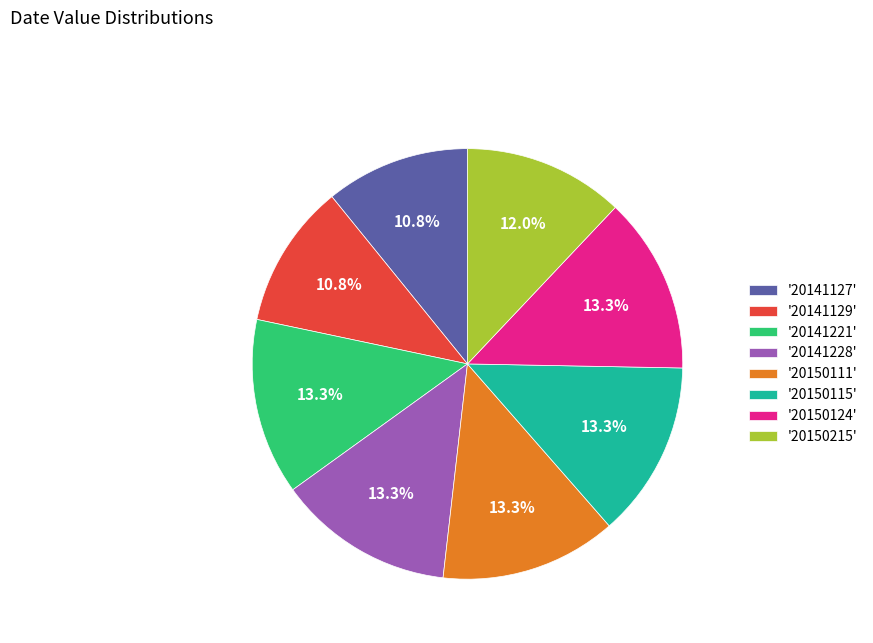

Is '20141221' the majority of the pie?

No